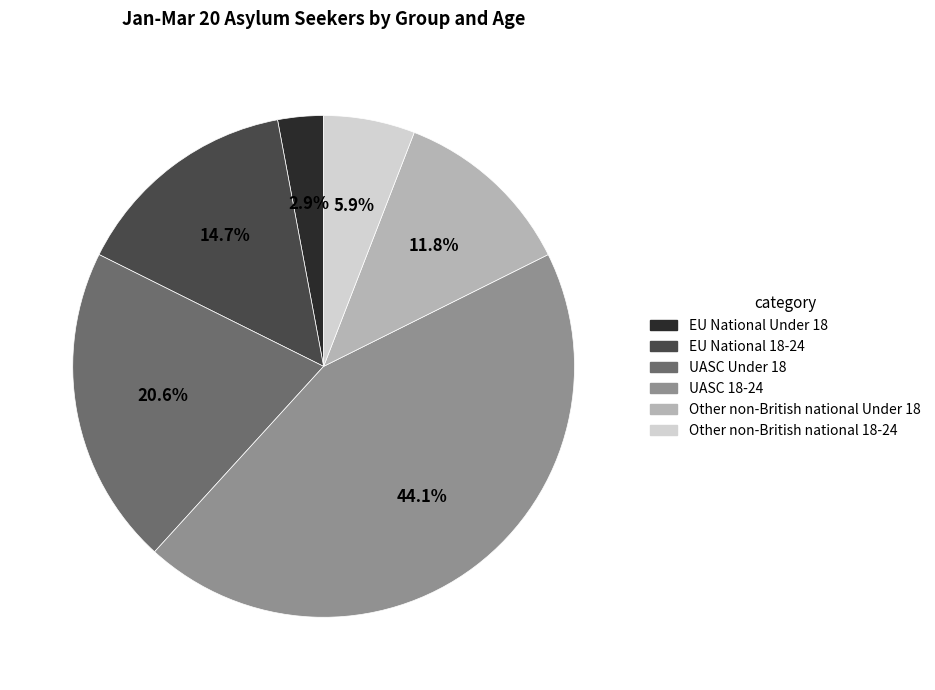

To the nearest percent, what is the combined percentage of EU National 18-24 and UASC 18-24?

59%